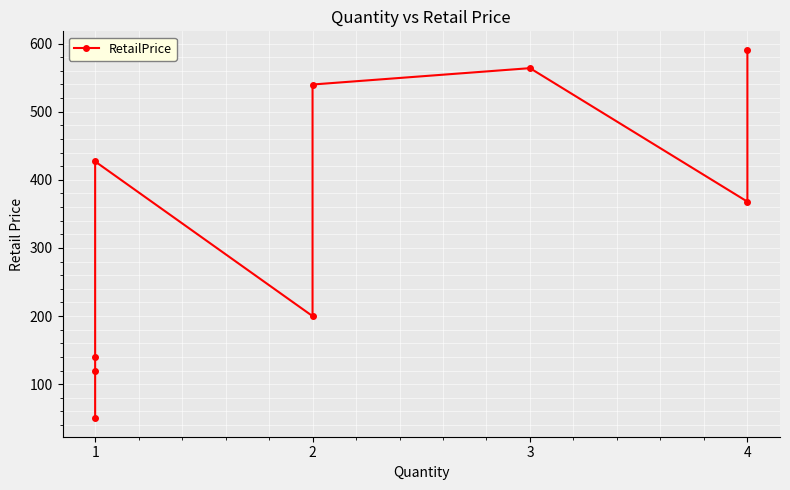

What is the value of the 3rd point from the left?

564.0